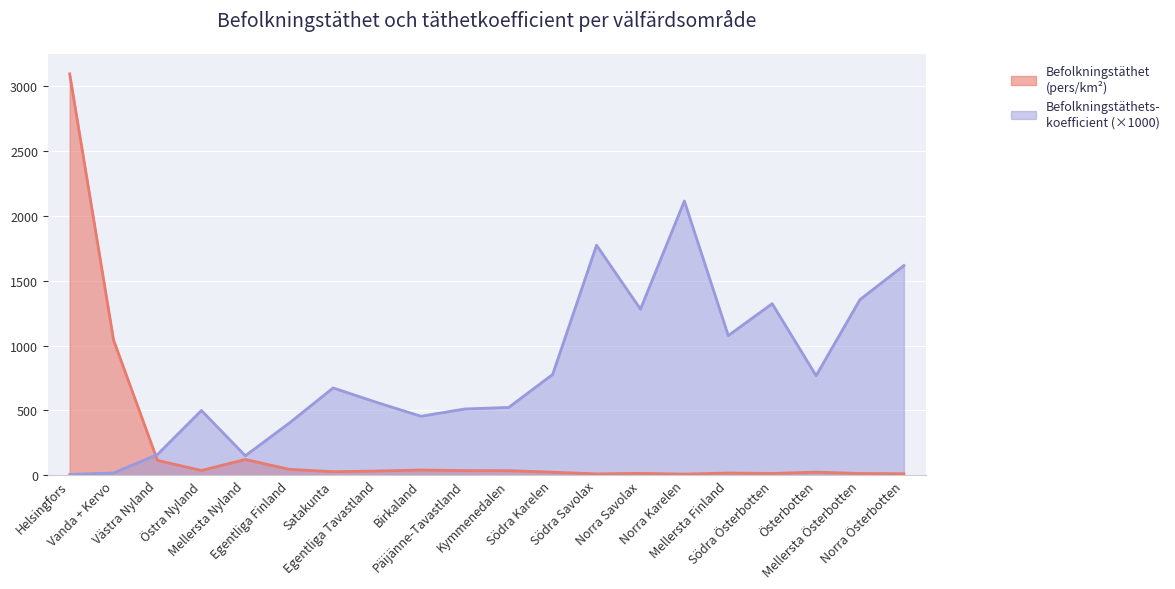

What is the approximate value of Befolkningstäthet at Päijänne-Tavastland?

35.8